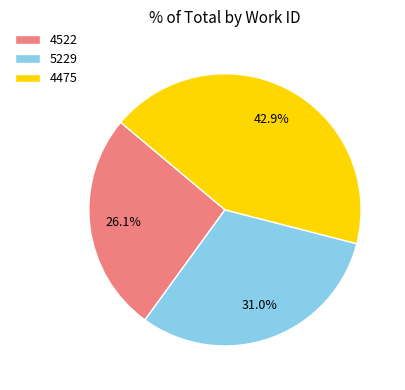

Does 4522 account for over 50% of the chart?

No